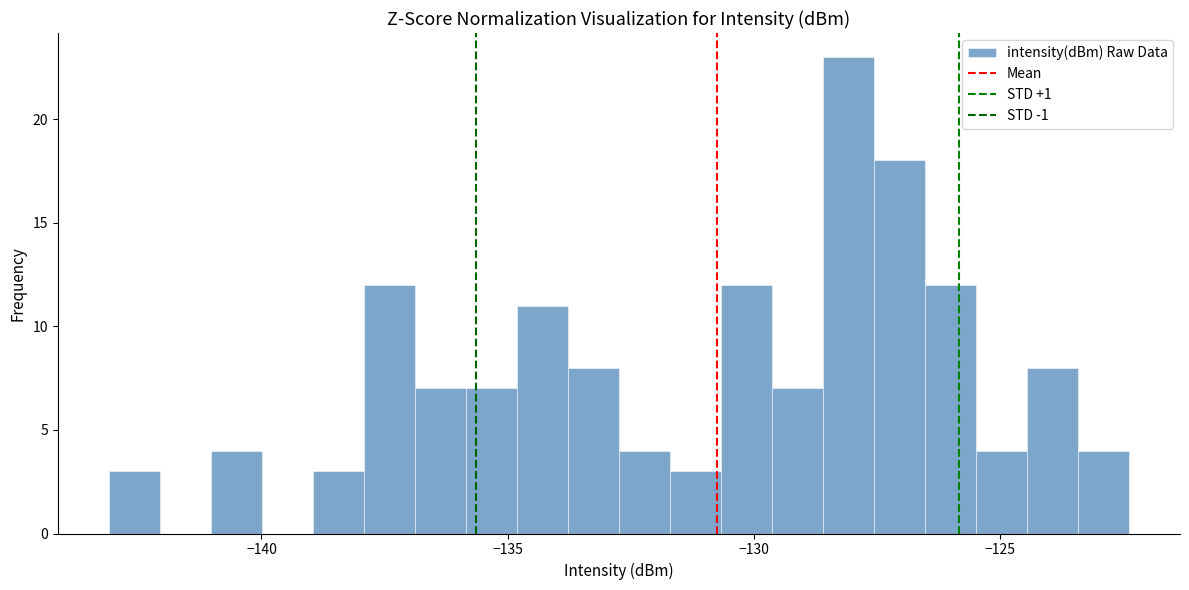

Read against the x-axis, roughly where is the centre of the tallest bar?

-128.0